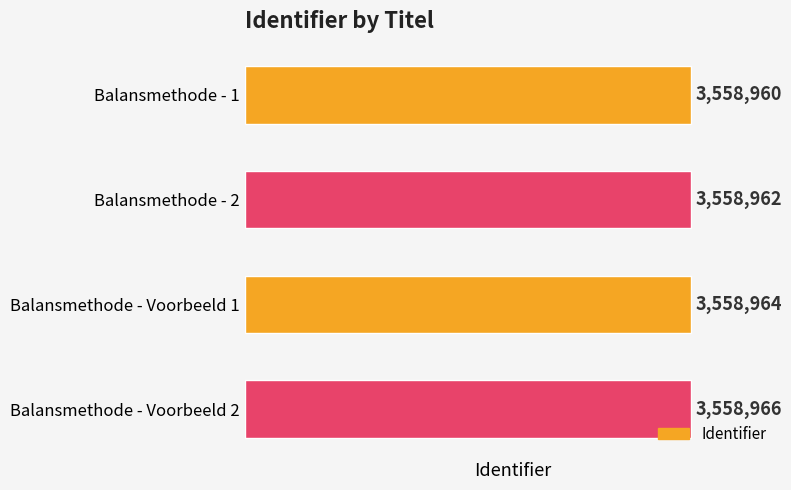

Rank the categories by value from highest to lowest.

Balansmethode - Voorbeeld 2, Balansmethode - Voorbeeld 1, Balansmethode - 2, Balansmethode - 1